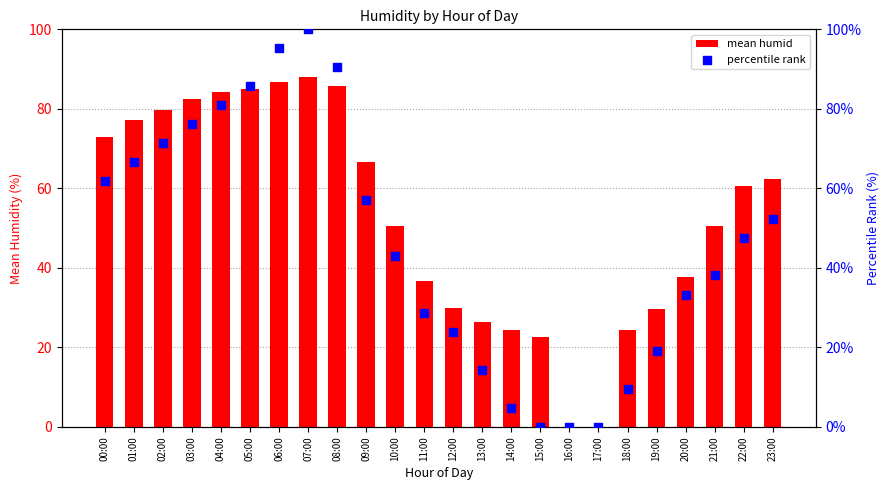

Which series has the largest total across all categories?

mean humid